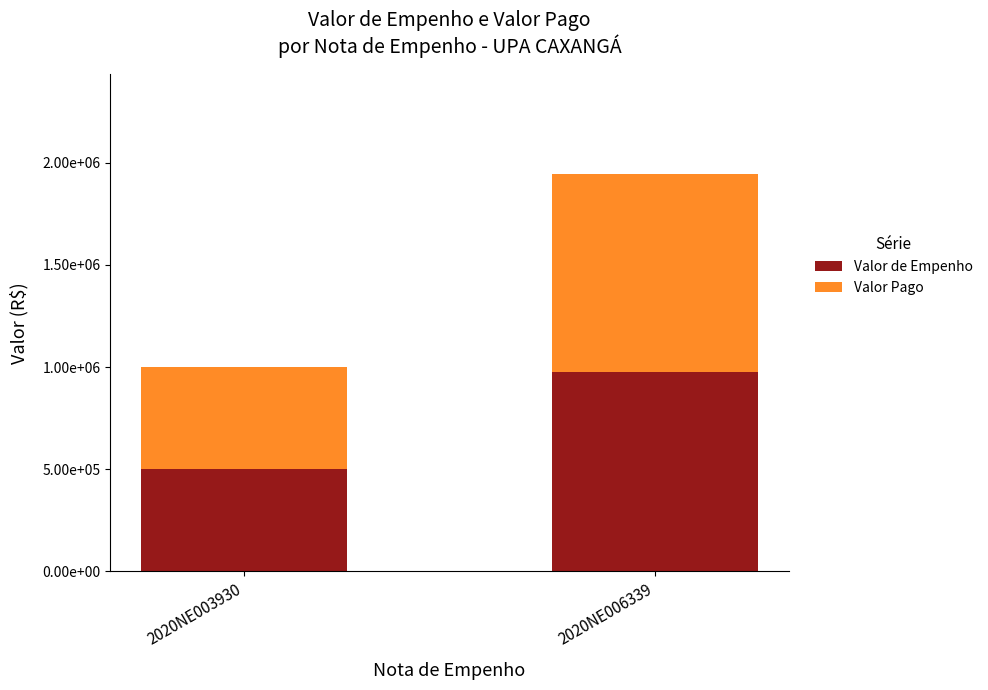

Rank the categories by Valor de Empenho value from lowest to highest.

2020NE003930, 2020NE006339